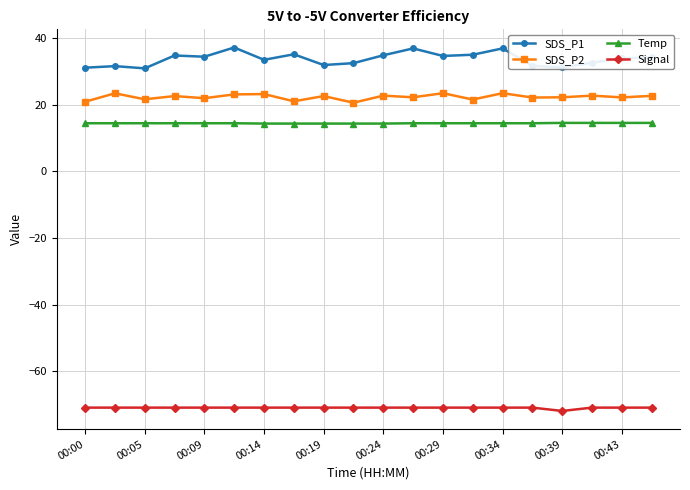

What are all the series names shown in the legend?

SDS_P1, SDS_P2, Temp, Signal